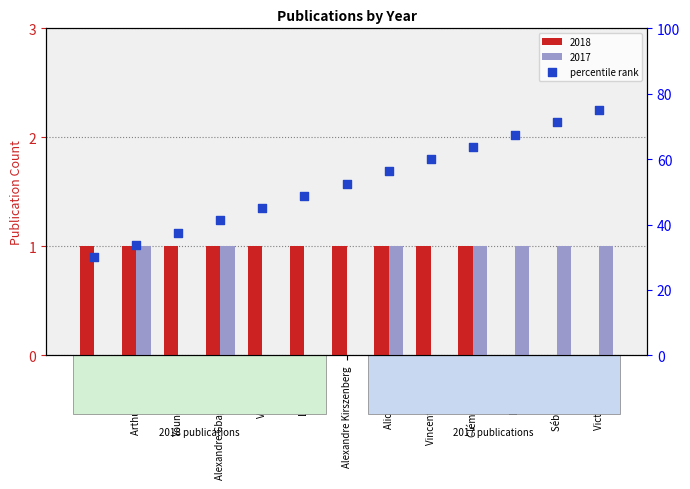

What is the change in value from Aliona Dangla to Clément Gillard?

+7.5